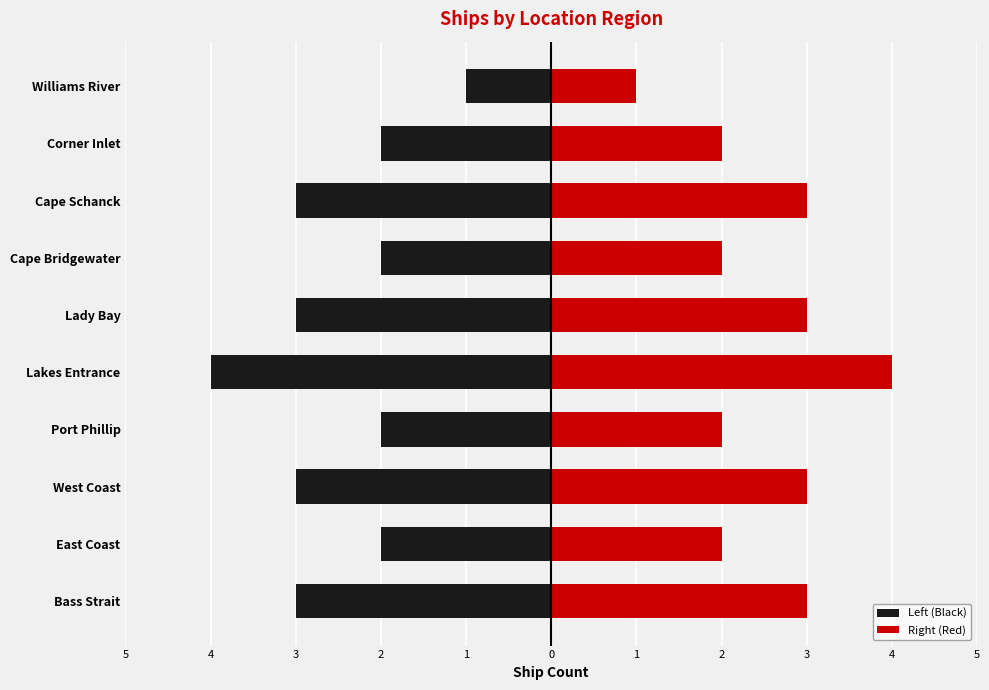

What are all the series names shown in the legend?

Left (Black), Right (Red)